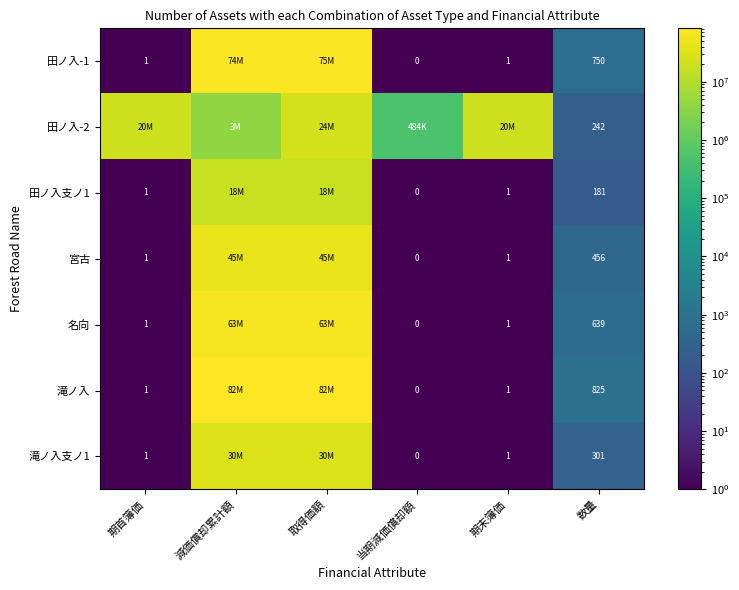

Is it true that 滝ノ入 equals 1236 at 数量?

False